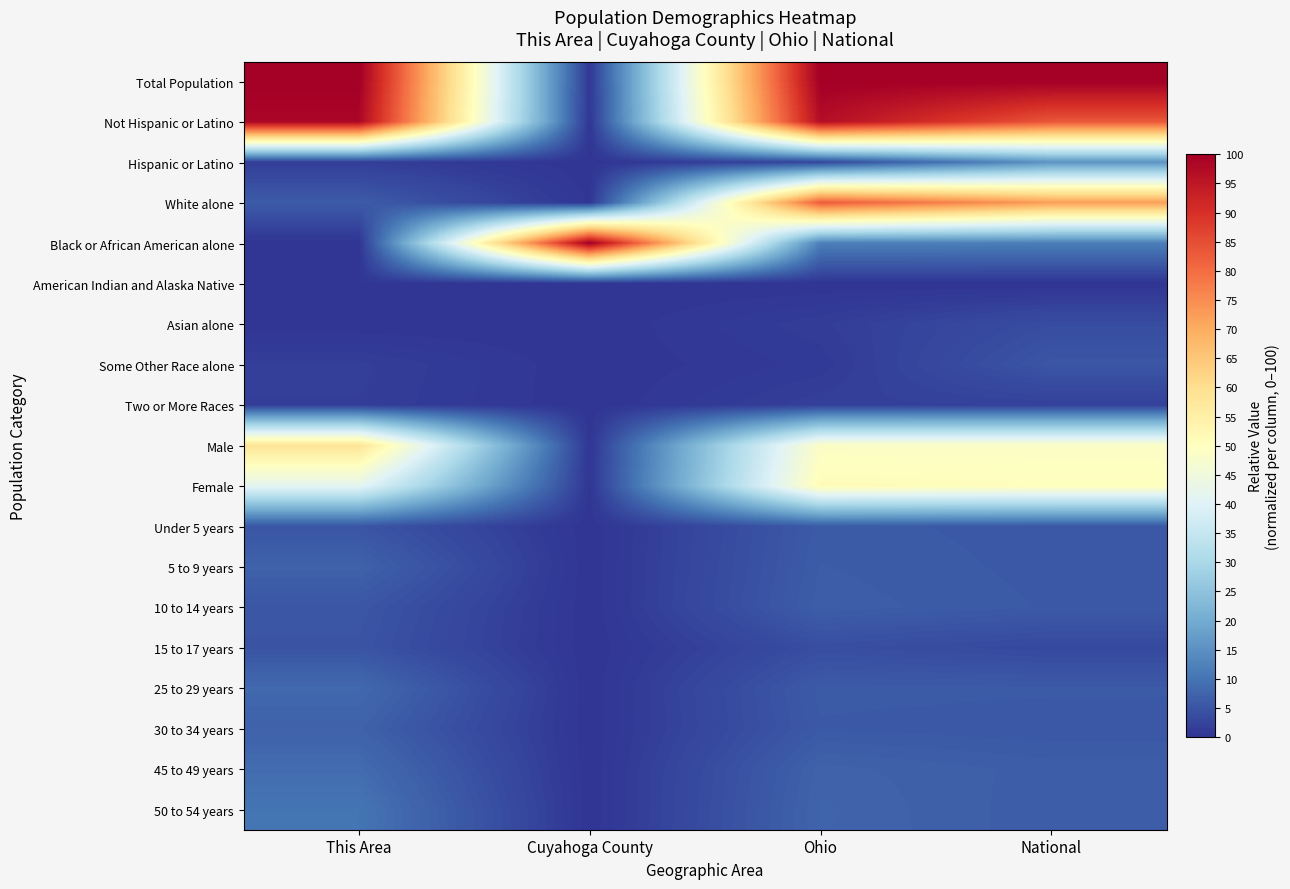

At which category does the chart reach its minimum across all series?

This Area